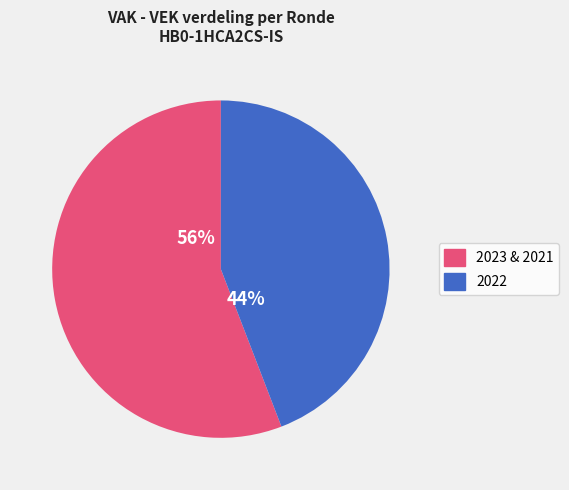

The 2023 & 2021 slice represents 56% of the pie. True or false?

True